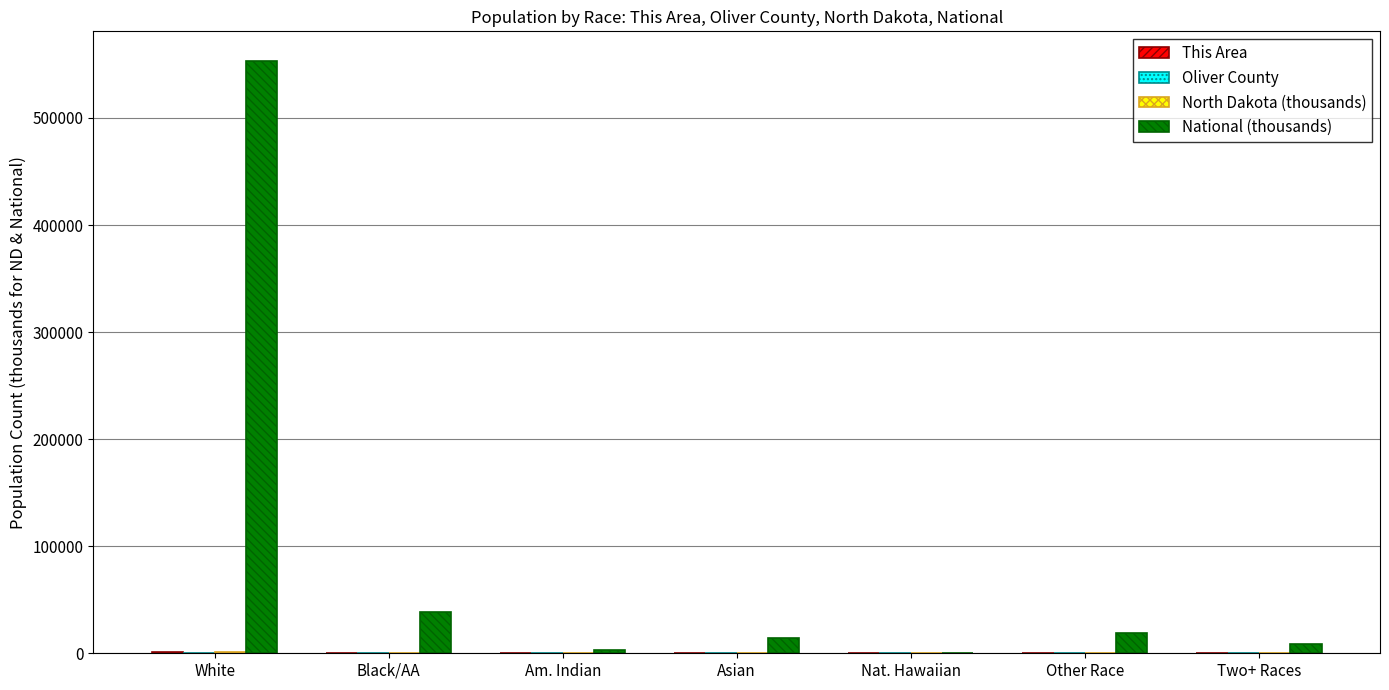

At which category is the sum across all series the highest?

White